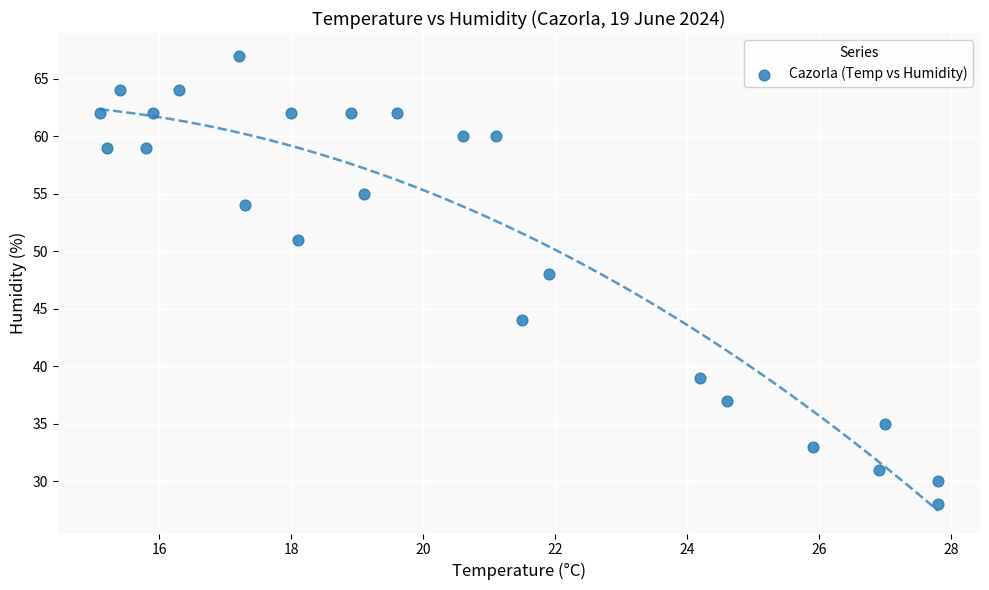

What is the range of Y values (max minus min)?

39